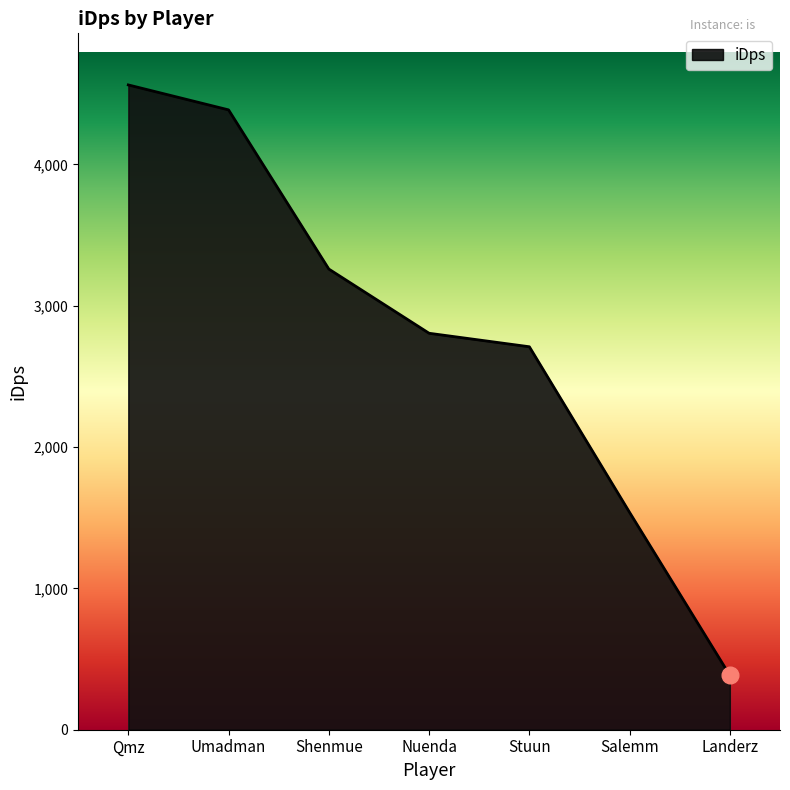

Where is the data nearest to the value 2473?

Stuun